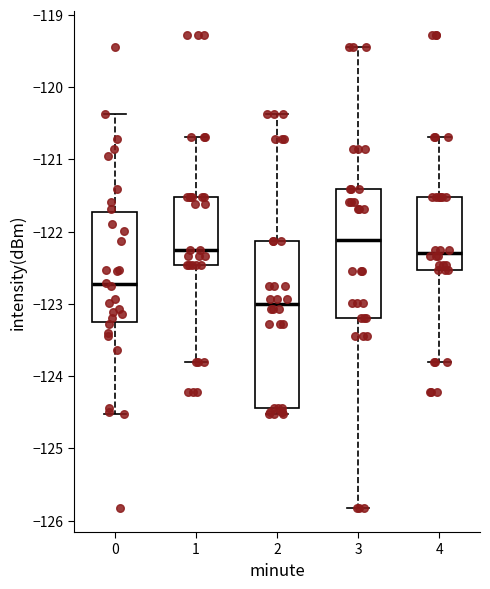

Reading left to right, read every box against the y-axis: the position of its median line, the range the box covers, and the ends of its whiskers. The values are not printed on the chart, so give them approximately, as read against the axis.

0: median -122.7, box -123.3 to -121.7, whiskers -124.5 to -120.4
1: median -122.3, box -122.5 to -121.5, whiskers -123.8 to -120.7
2: median -123.0, box -124.4 to -122.1, whiskers -124.5 to -120.4
3: median -122.1, box -123.2 to -121.4, whiskers -125.8 to -119.4
4: median -122.3, box -122.5 to -121.5, whiskers -123.8 to -120.7